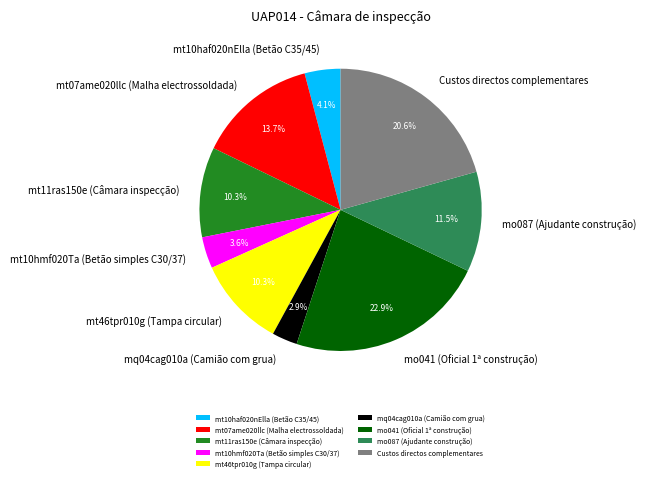

To the nearest percent, what portion does mt10haf020nElla (Betão C35/45) represent?

4%